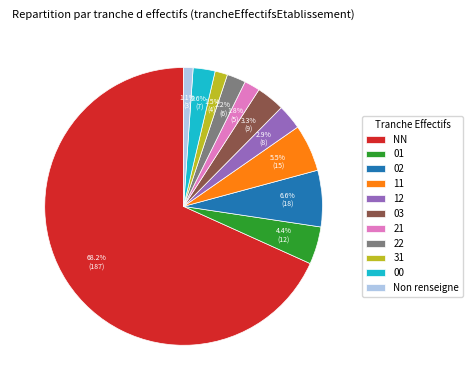

What is the largest slice in the pie chart?

NN